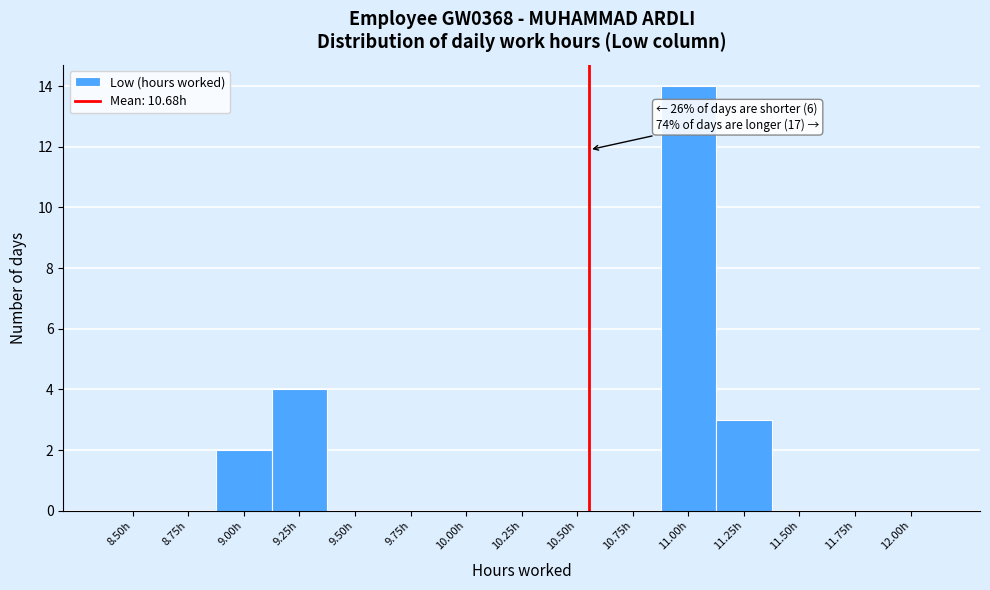

Reading left to right, what are all the values shown in this chart?

8.50h=0	8.75h=0	9.00h=2	9.25h=4	9.50h=0	9.75h=0	10.00h=0	10.25h=0	10.50h=0	10.75h=0	11.00h=14	11.25h=3	11.50h=0	11.75h=0	12.00h=0